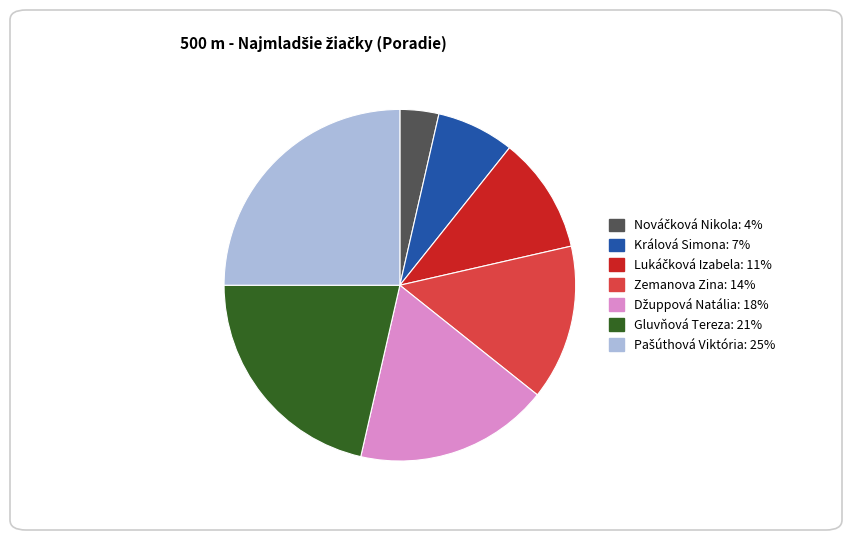

The Králová Simona slice represents 7% of the pie. True or false?

True